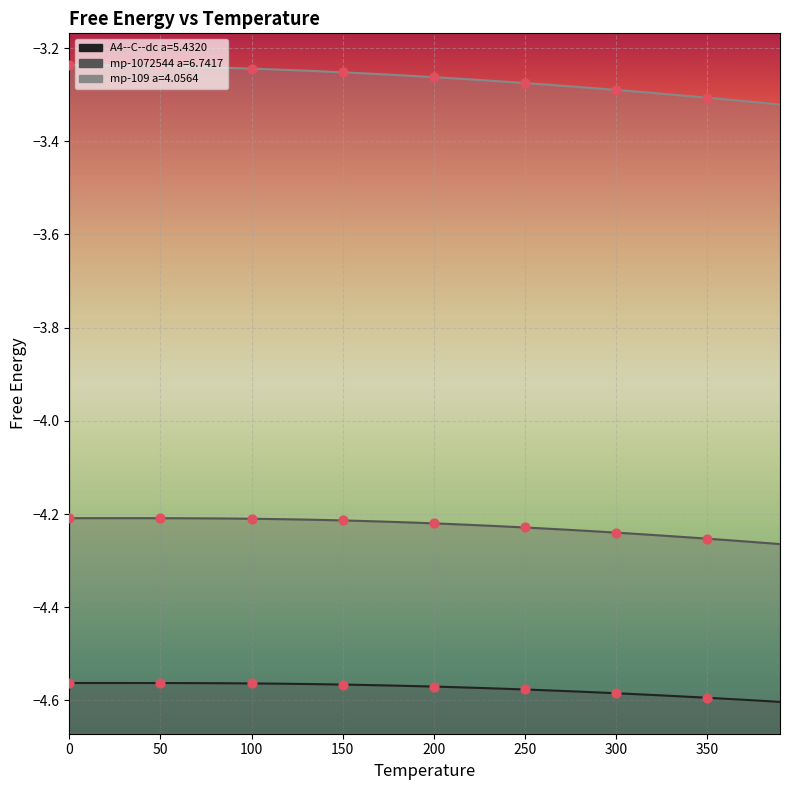

Which series has the widest spread of Y values?

mp-109 a=4.0564